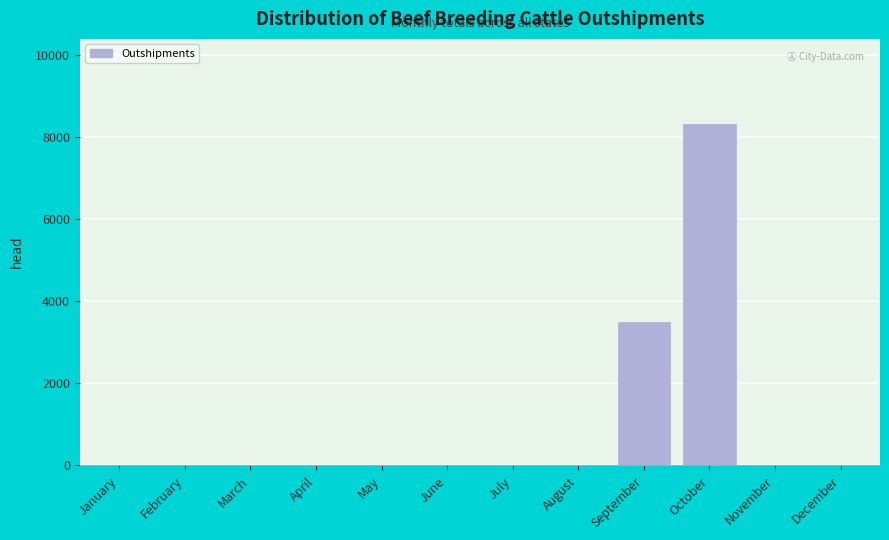

Reading left to right, what are all the values shown in this chart?

January=0	February=0	March=0	April=0	May=0	June=0	July=0	August=0	September=3497	October=8321	November=0	December=0